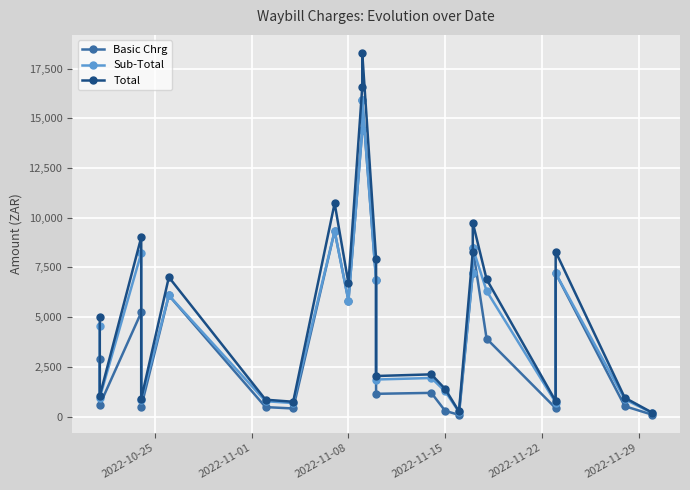

The Basic Chrg series shows 598.6 at 12. True or false?

False